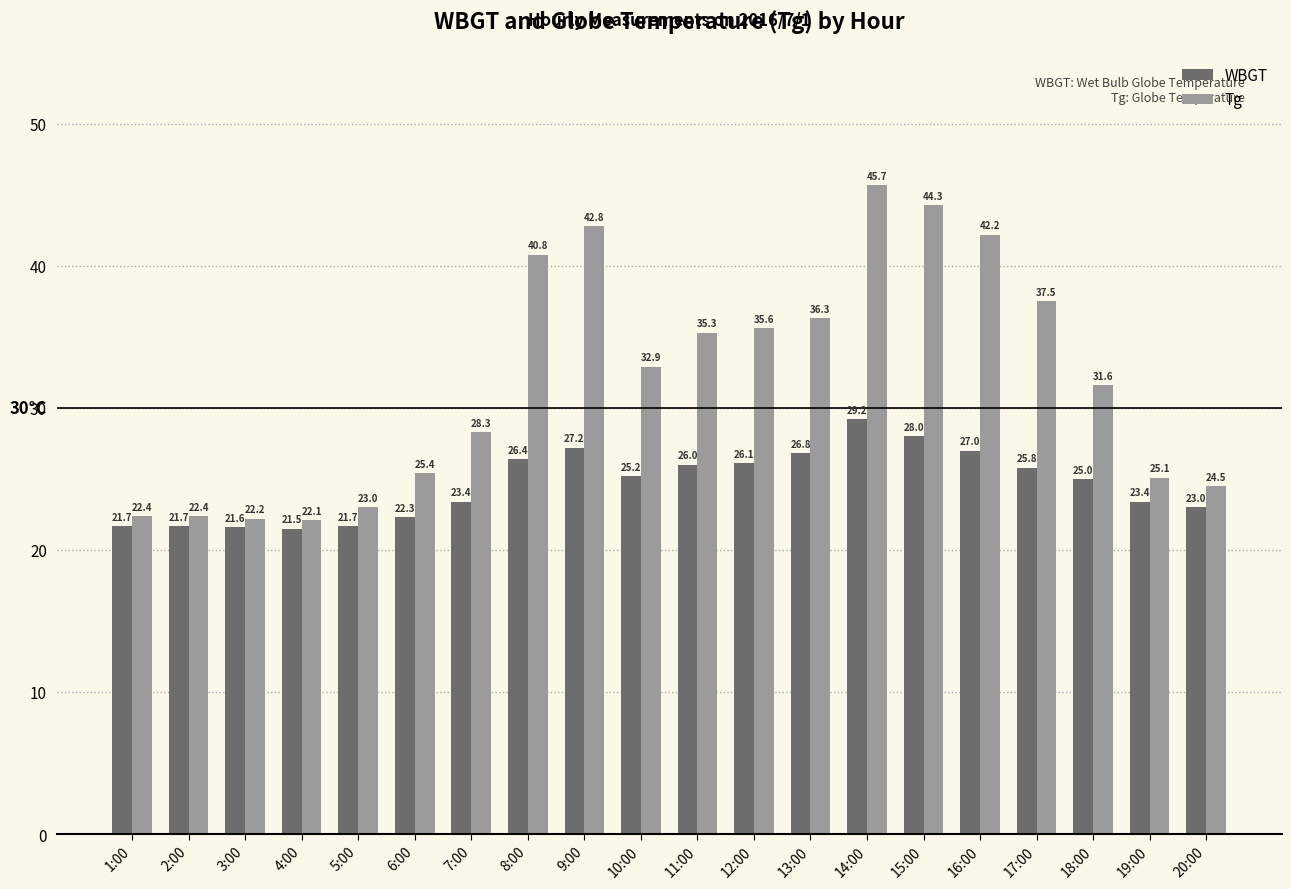

The WBGT series shows 38.6 at 13:00. True or false?

False